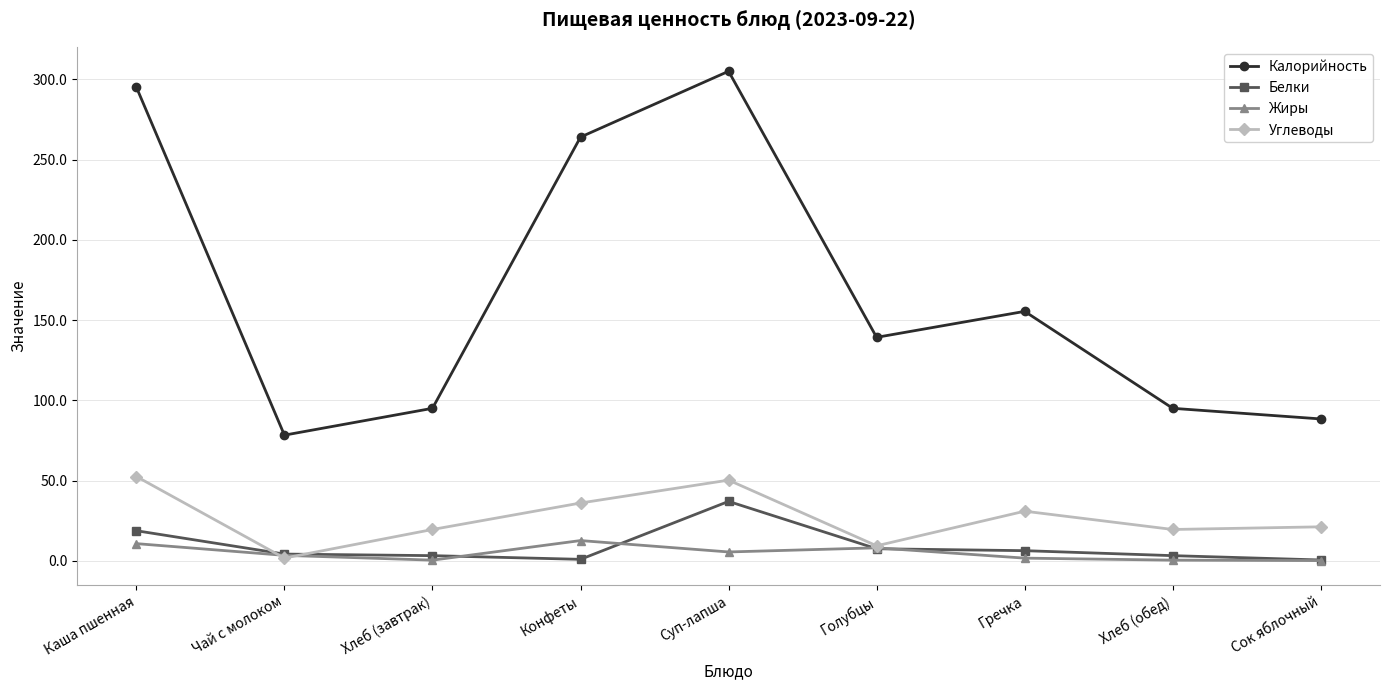

Which category has the highest value across all series?

Суп-лапша